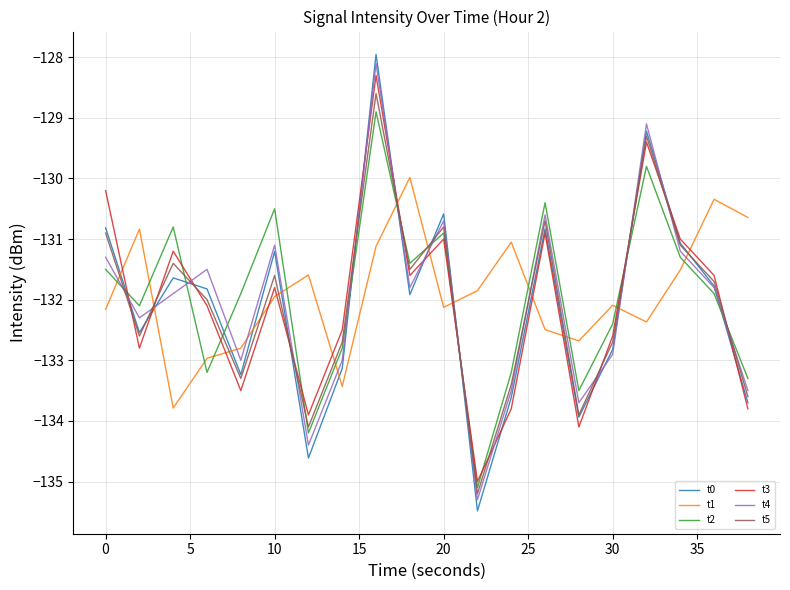

What is the maximum value shown in the chart?

-128.0